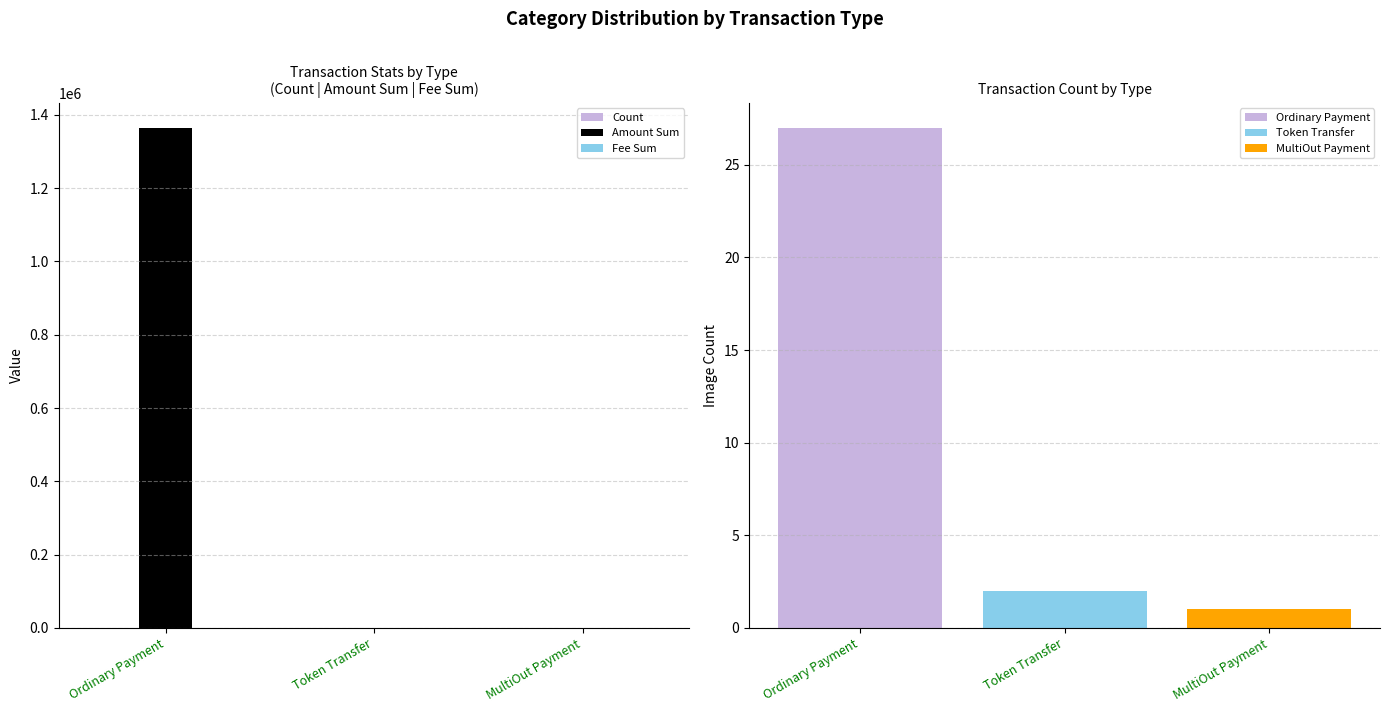

How many categories are shown in the chart?

3